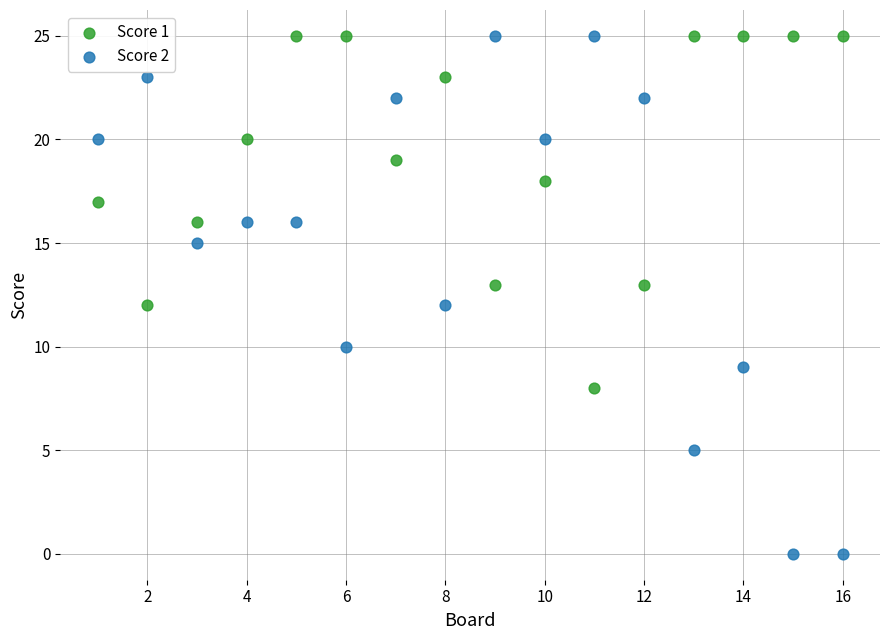

Which series has the widest spread of Y values?

Score 2